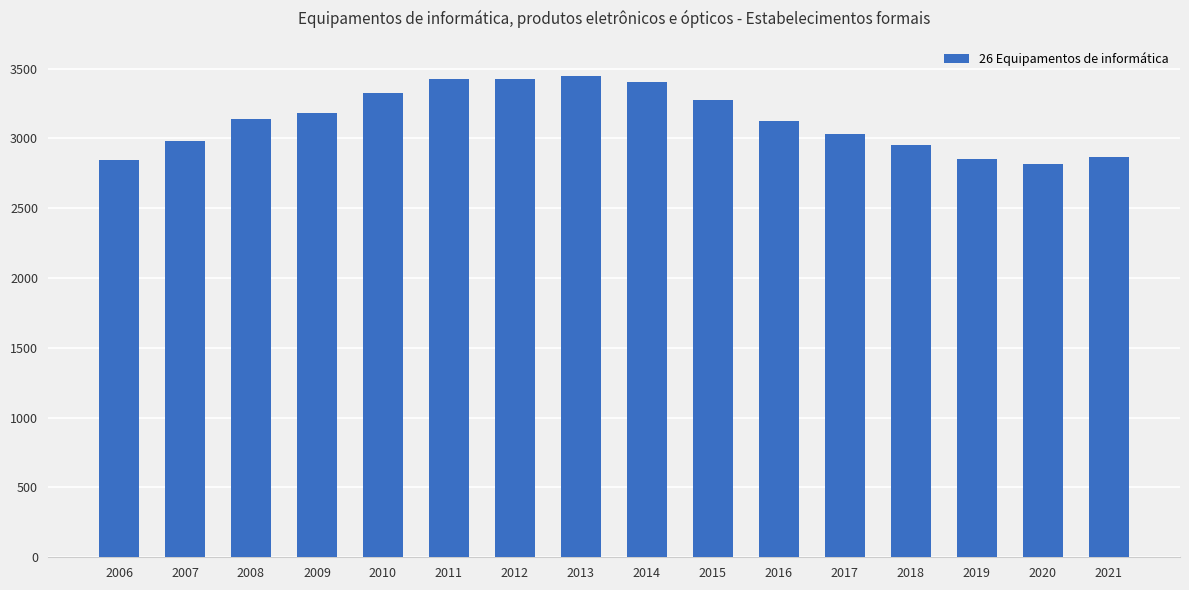

What is the average value?

3132